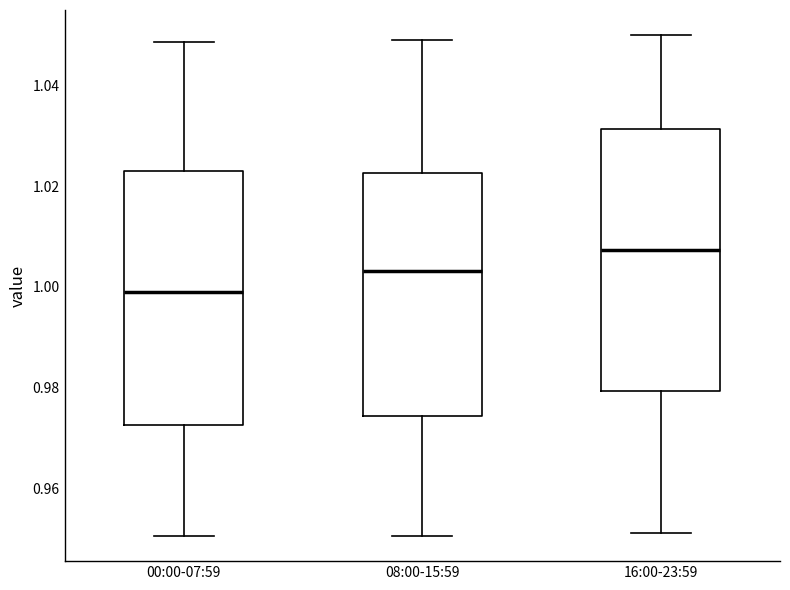

Which box's median line is the highest?

16:00-23:59